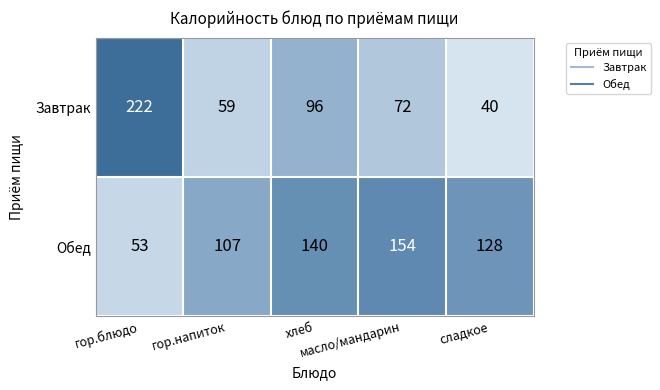

What is the maximum value shown in the chart?

222